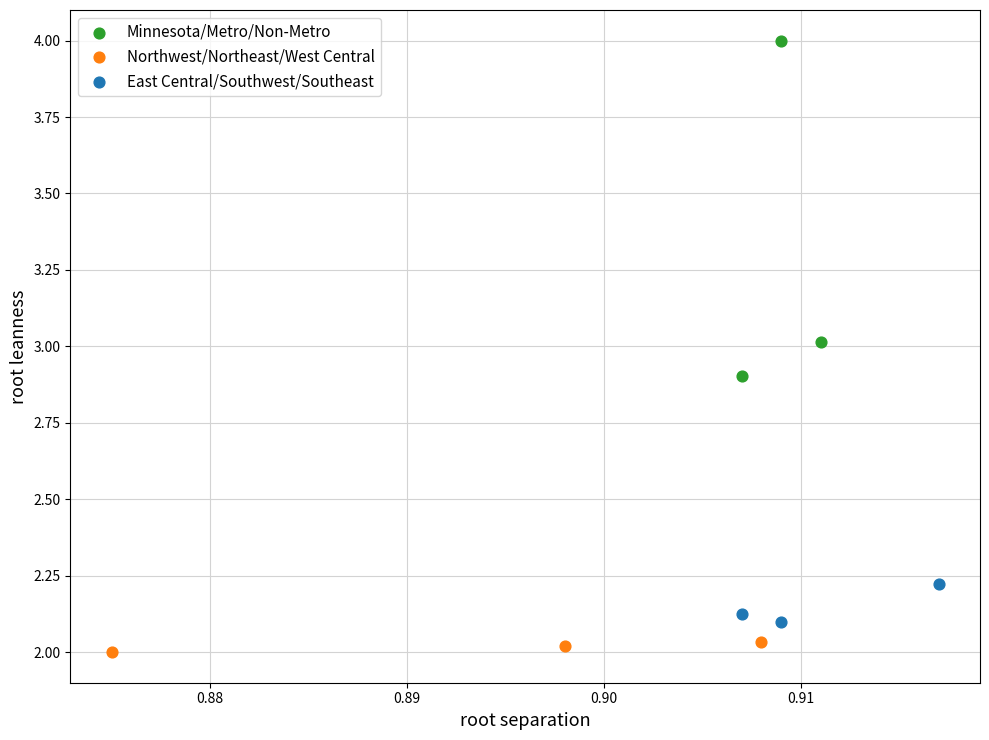

Which series has the widest spread of Y values?

Minnesota/Metro/Non-Metro